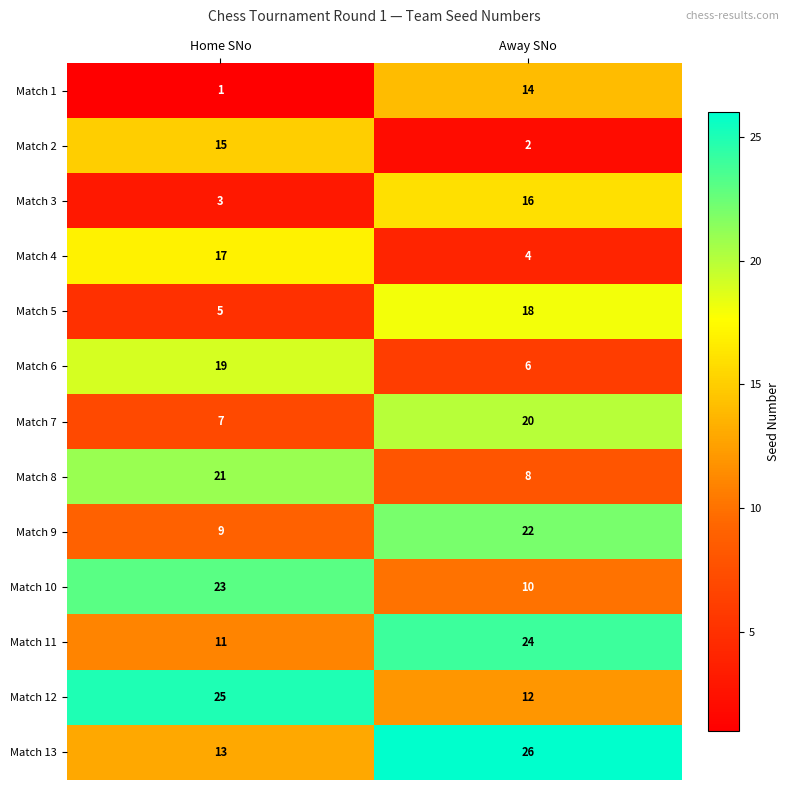

Reading left to right, what are all the values shown in this chart?

Match 1: Home SNo=1	Away SNo=14
Match 2: Home SNo=15	Away SNo=2
Match 3: Home SNo=3	Away SNo=16
Match 4: Home SNo=17	Away SNo=4
Match 5: Home SNo=5	Away SNo=18
Match 6: Home SNo=19	Away SNo=6
Match 7: Home SNo=7	Away SNo=20
Match 8: Home SNo=21	Away SNo=8
Match 9: Home SNo=9	Away SNo=22
Match 10: Home SNo=23	Away SNo=10
Match 11: Home SNo=11	Away SNo=24
Match 12: Home SNo=25	Away SNo=12
Match 13: Home SNo=13	Away SNo=26